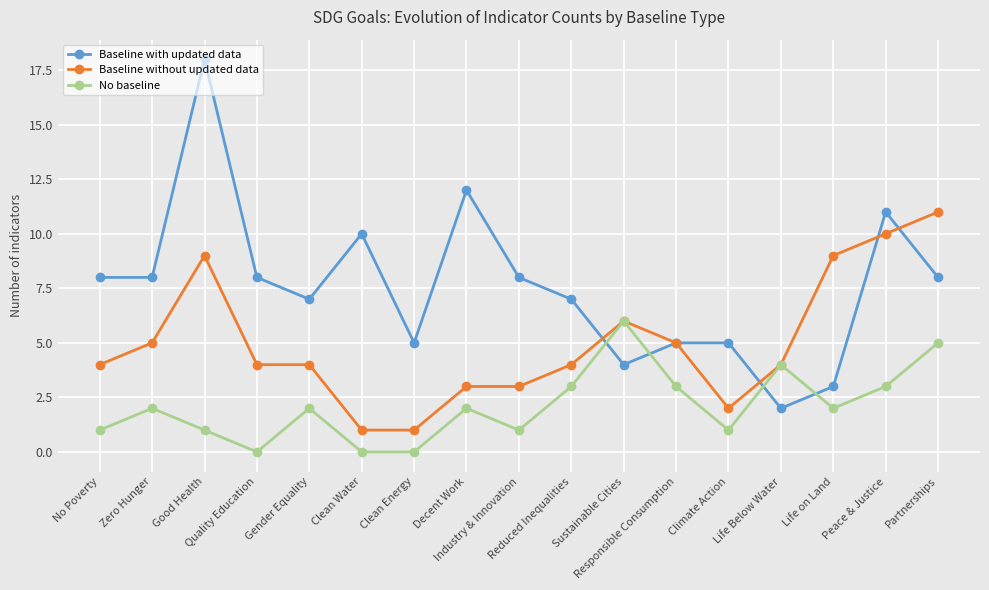

How many distinct data groups are displayed?

3